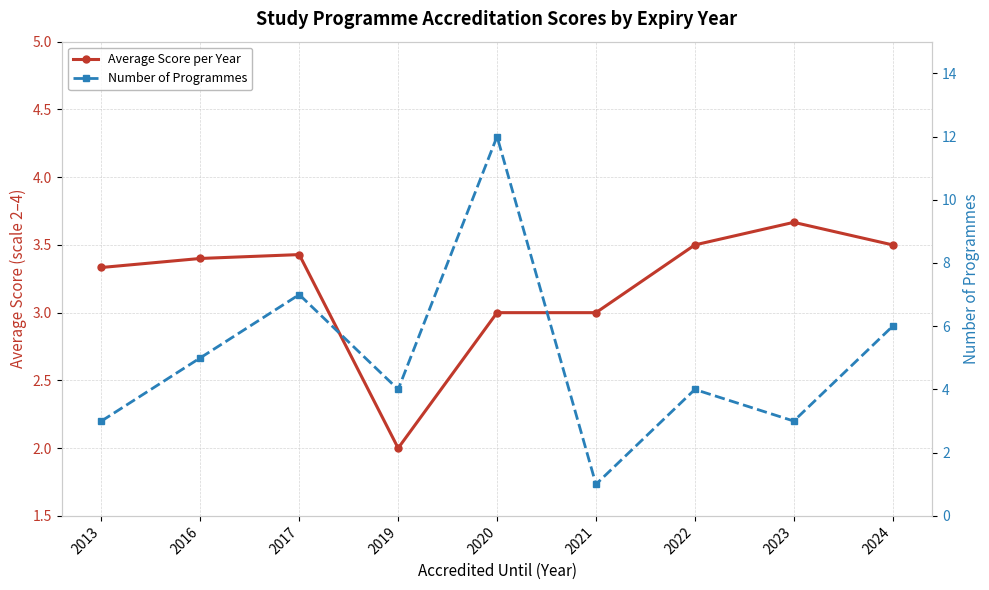

Does the chart have visible grid lines?

Yes